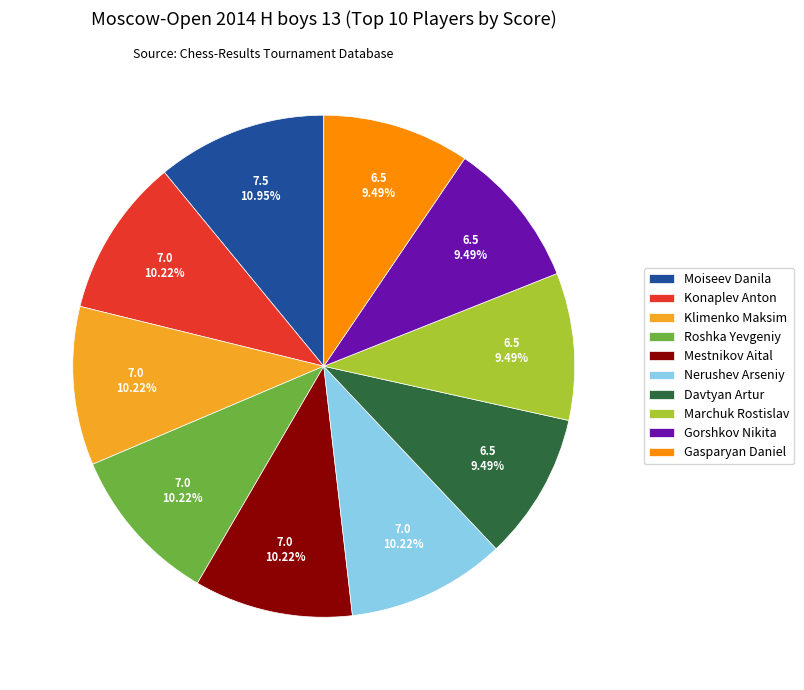

To the nearest percent, what percentage of the pie is Gasparyan Daniel?

9%